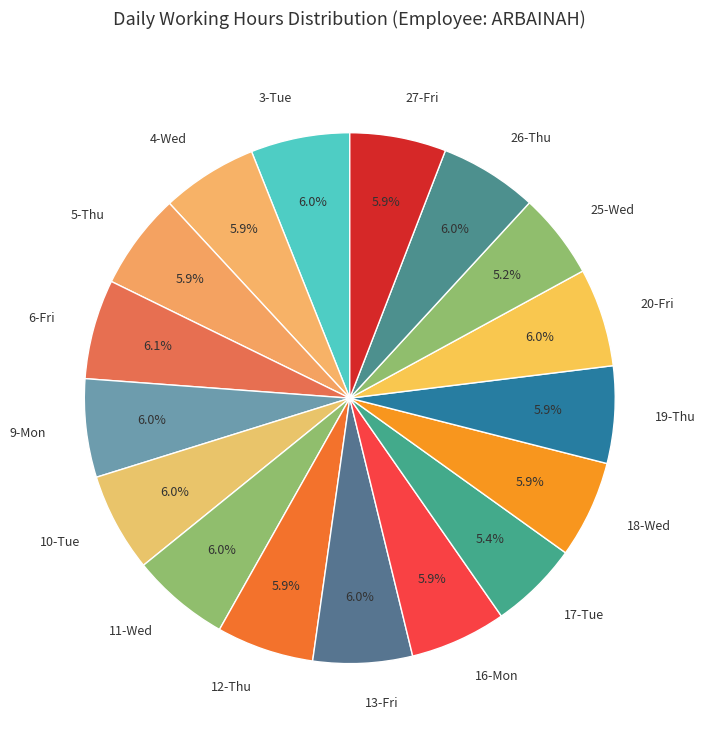

Is there a majority slice in this chart?

No